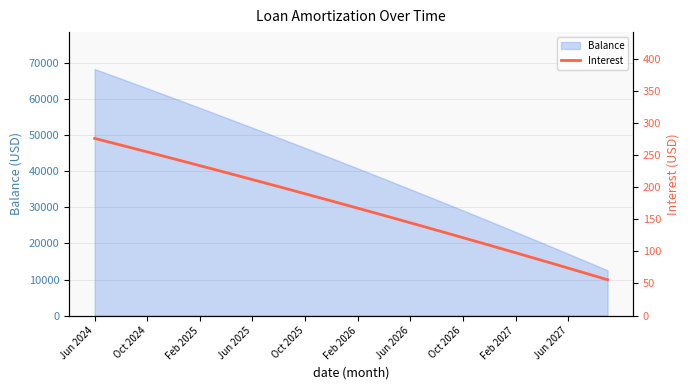

The value at 38 is 41.1. True or false?

False